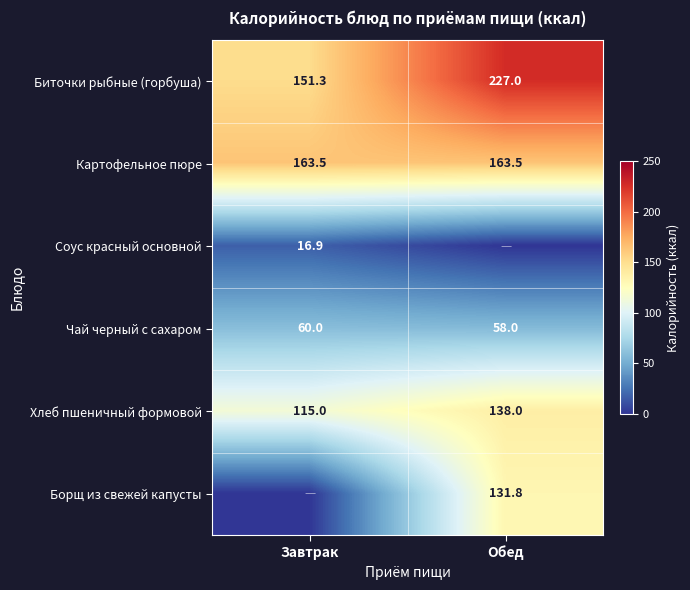

What is the total value across all series at Обед?

718.3